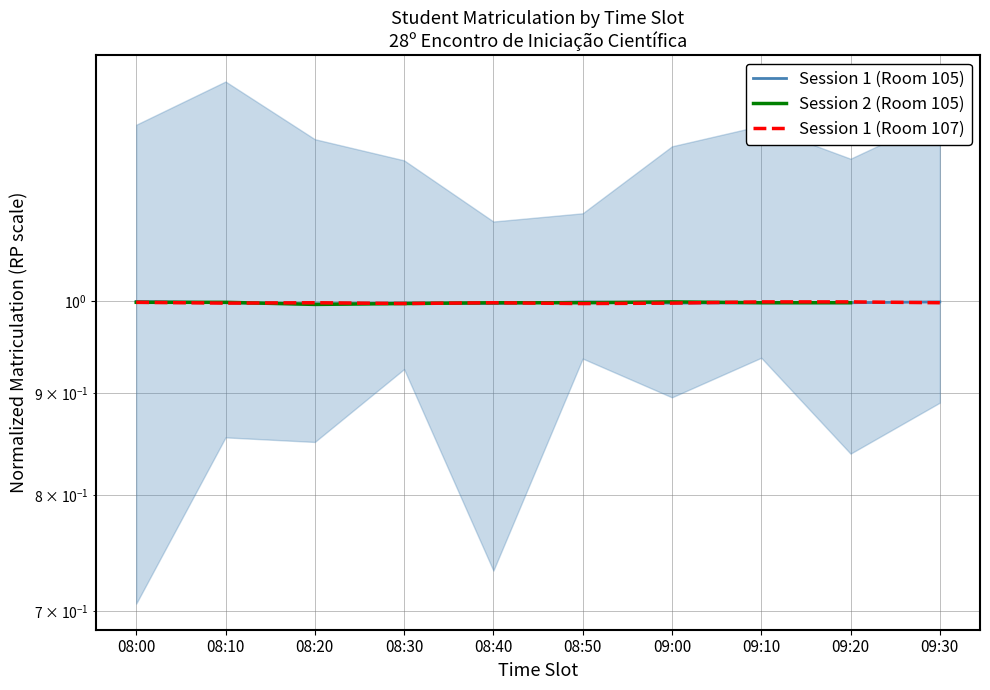

At which category is the sum across all series the highest?

08:00